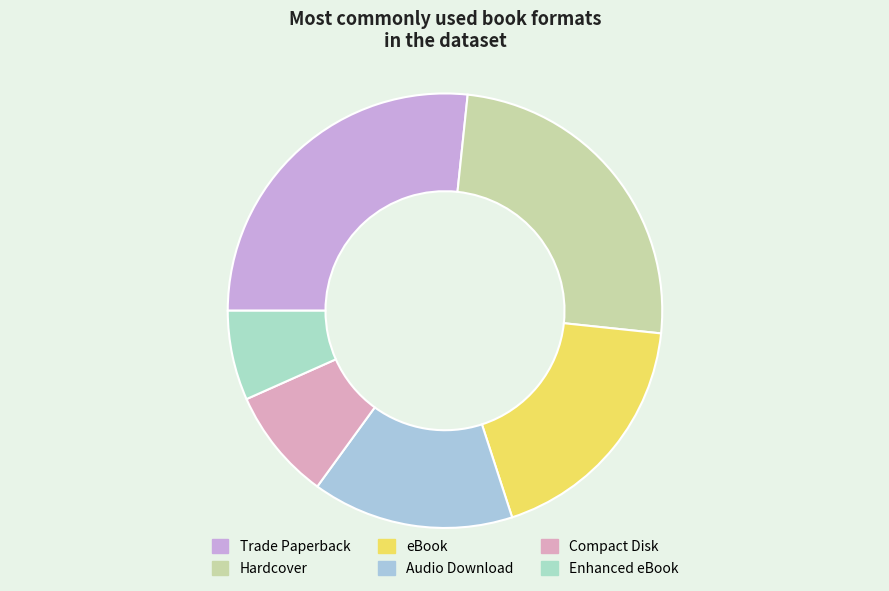

To the nearest percent, what is the difference between the Trade Paperback and Enhanced eBook slice percentages?

20%